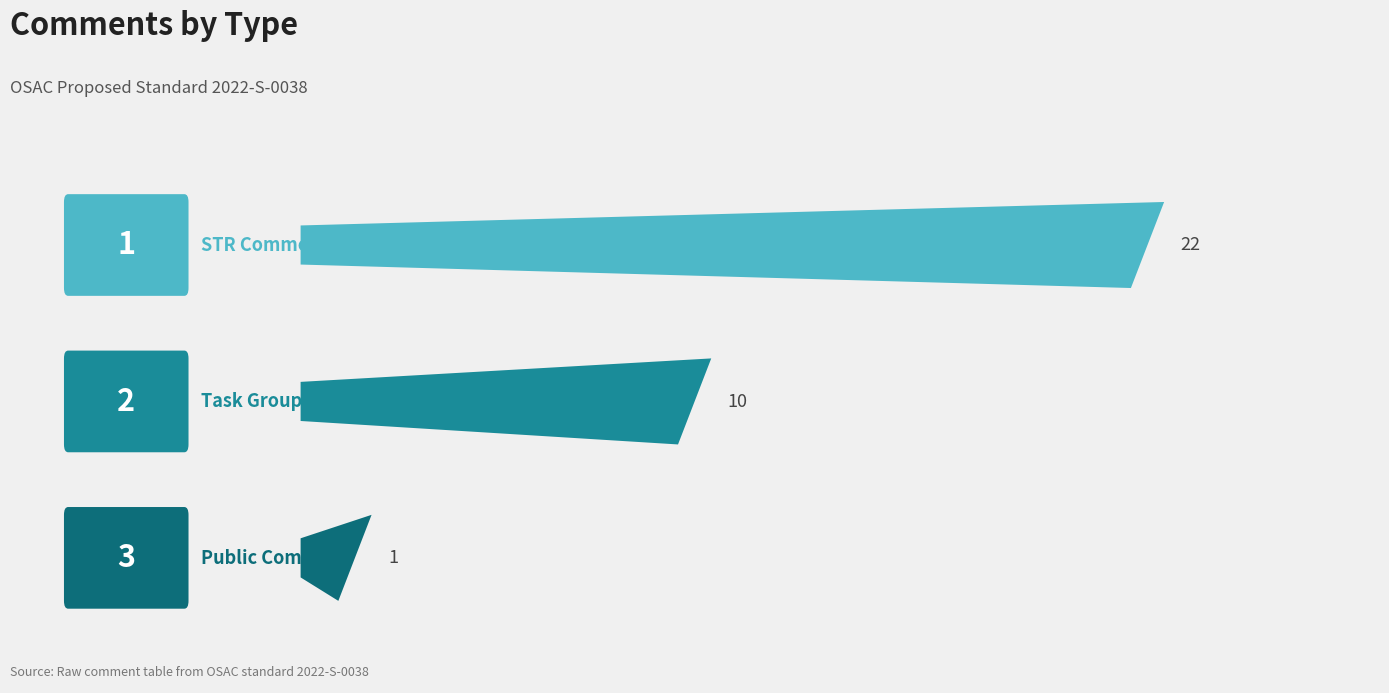

What is the value of the 2nd bar from the left?

10